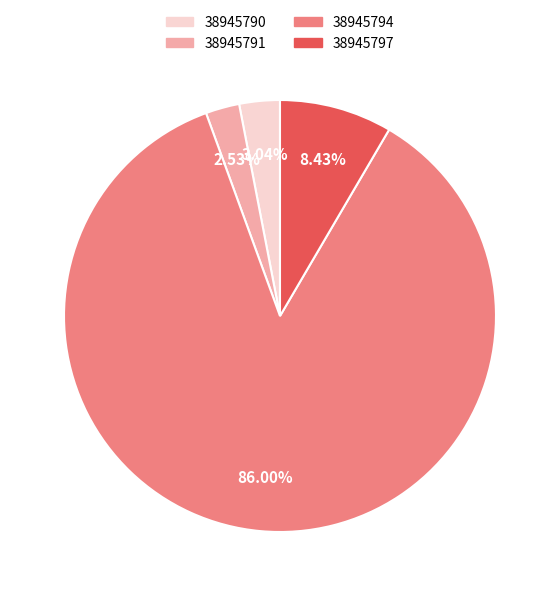

The 38945797 slice represents 8% of the pie. True or false?

True